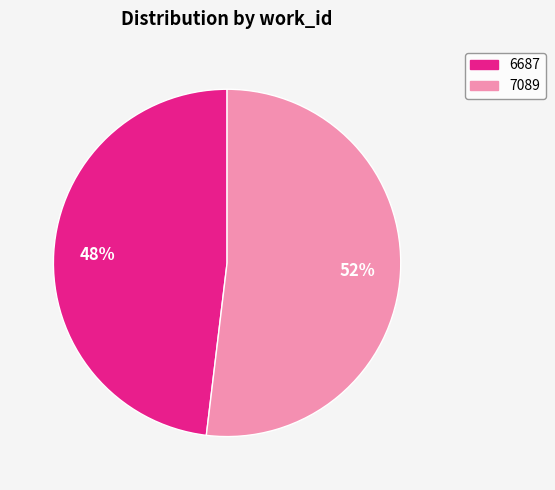

What is the ratio of the value at 6687 to the value at 7089?

0.9